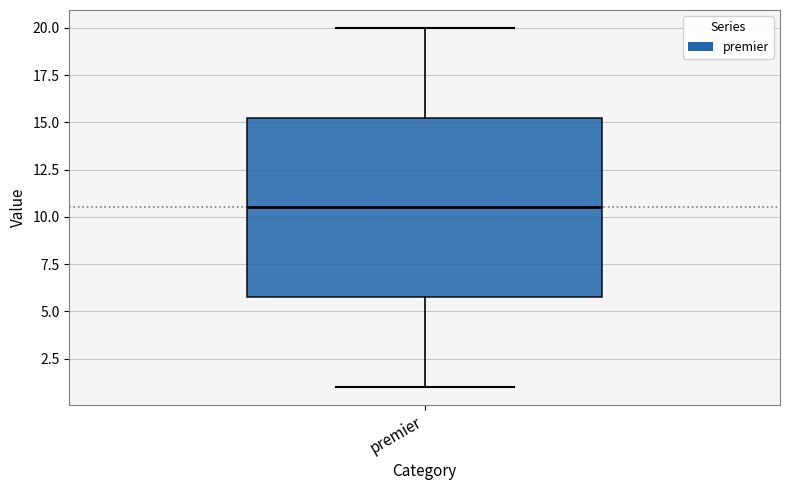

Where does the lower whisker of the box for premier end on the y-axis? The values are not printed on the chart, so give them approximately, as read against the axis.

1.0